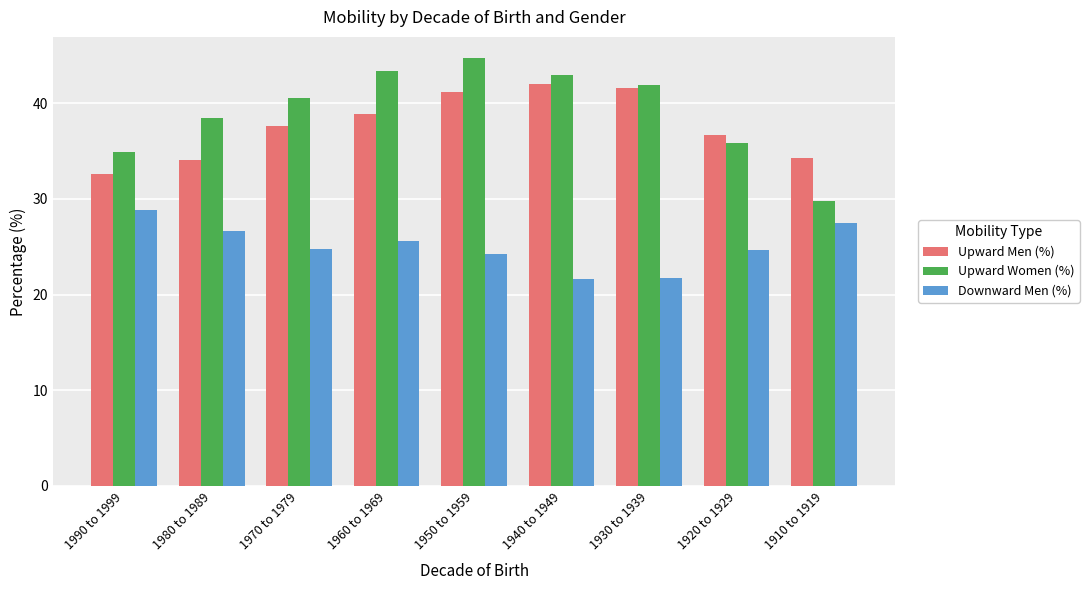

How many bars are there in total?

27